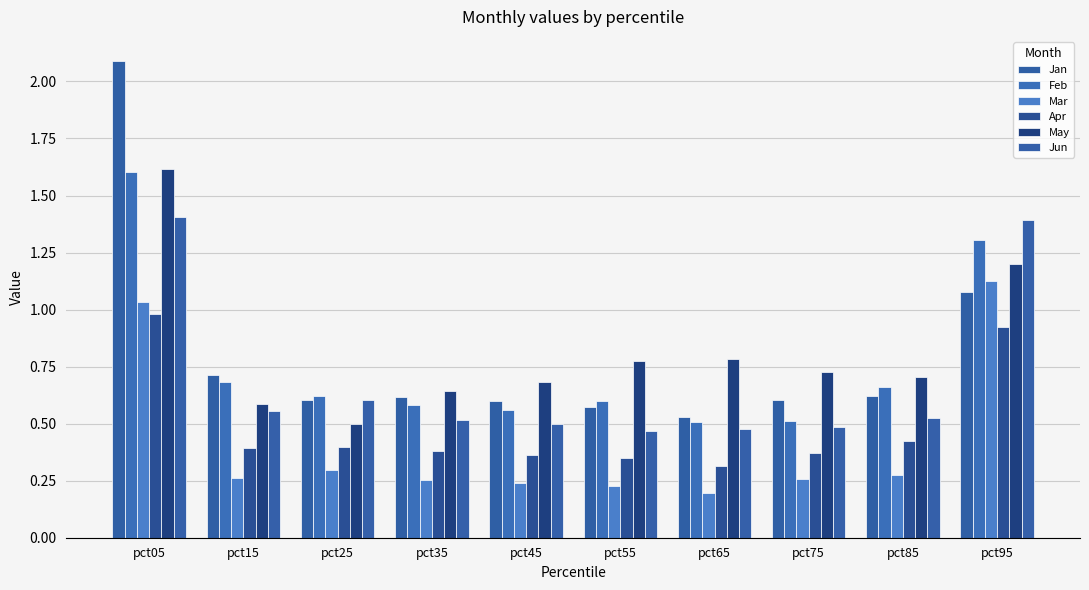

Which category has the lowest value across all series?

pct65